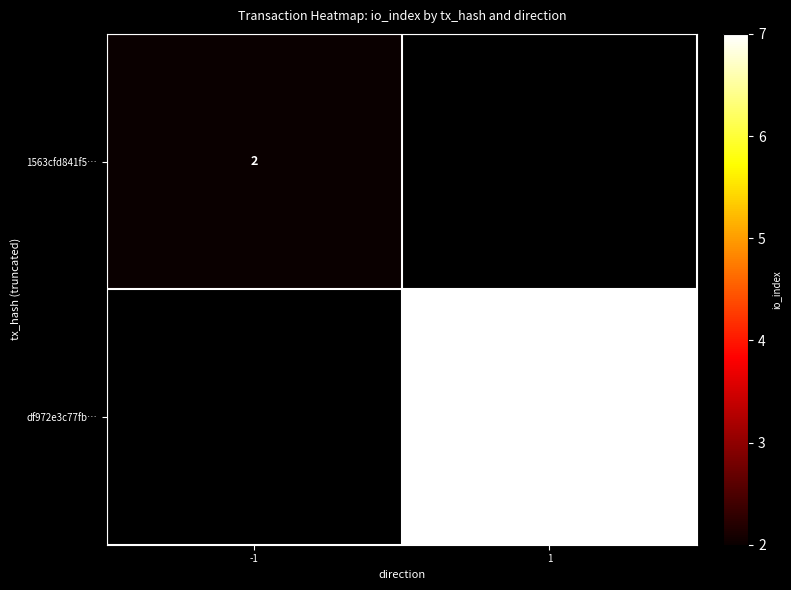

At how many categories does at least one series exceed 2?

1